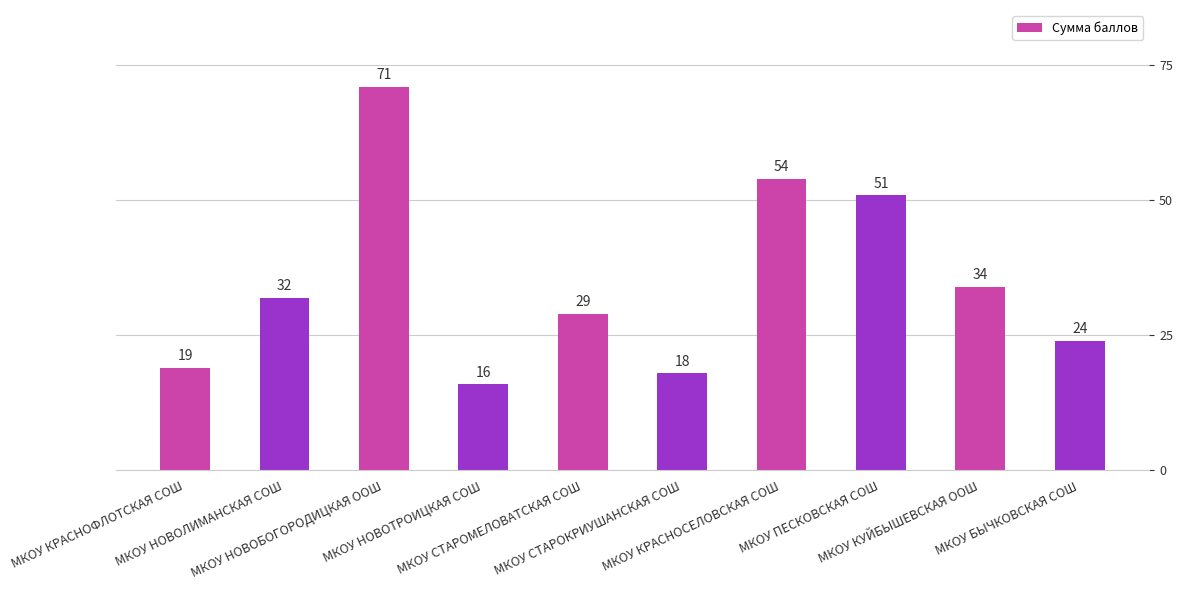

What is the value of the 9th bar from the left?

34